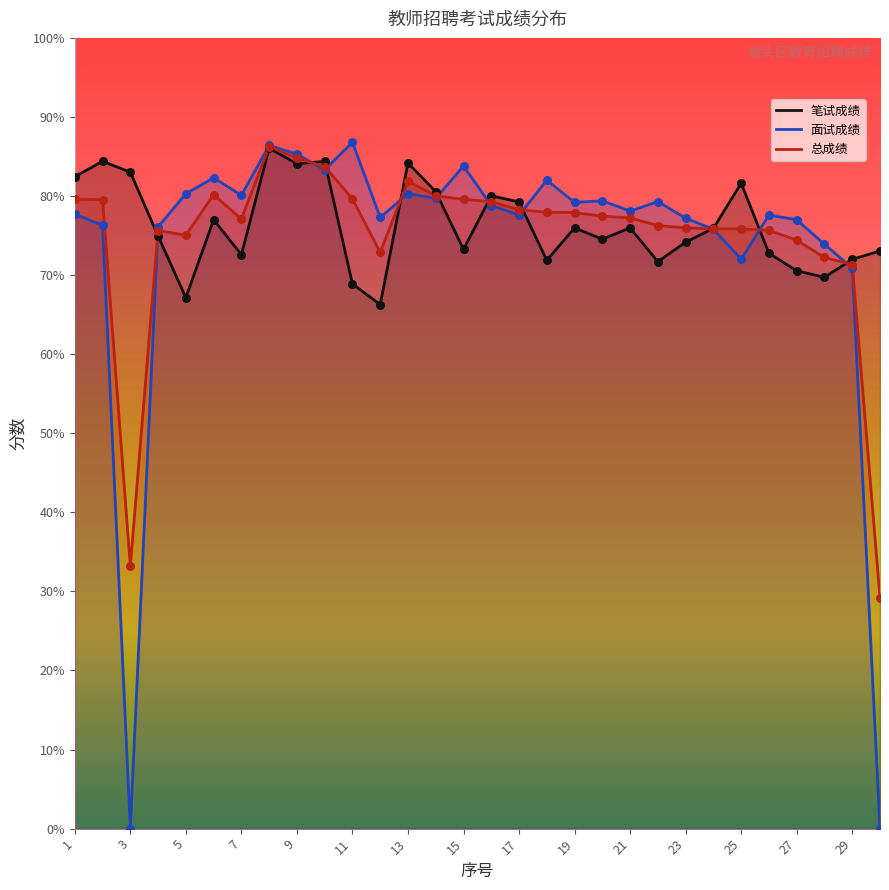

Which series reaches the maximum Y coordinate?

面试成绩